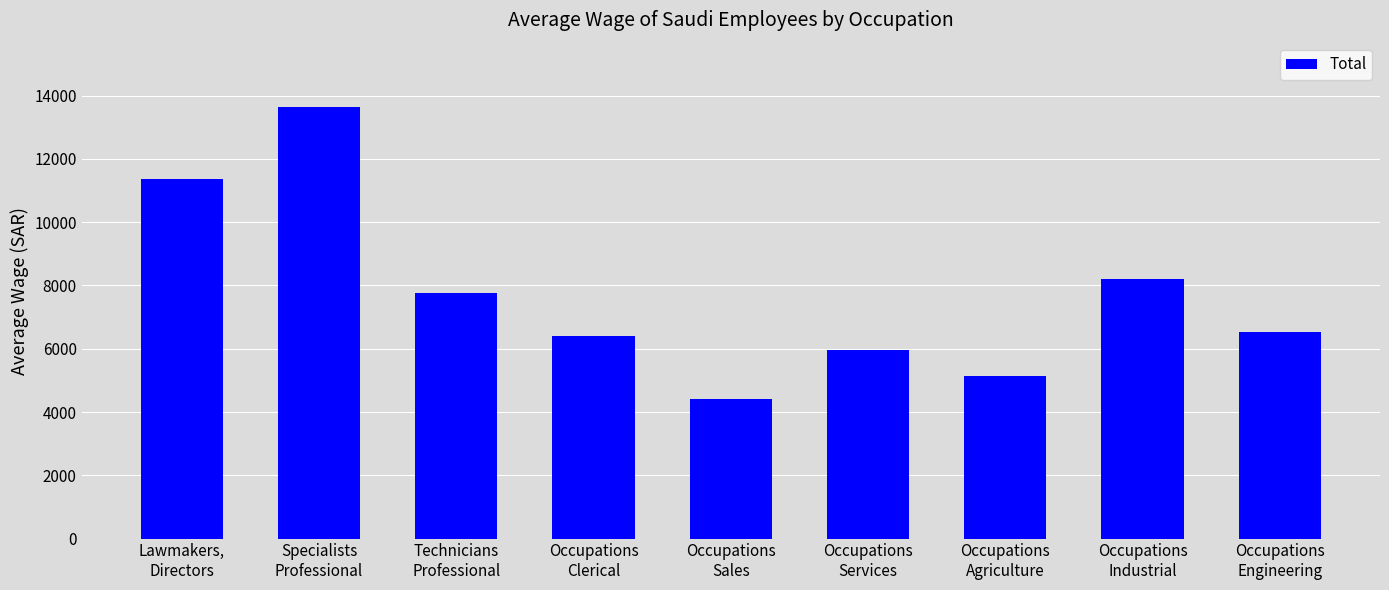

Are the bars horizontal?

No